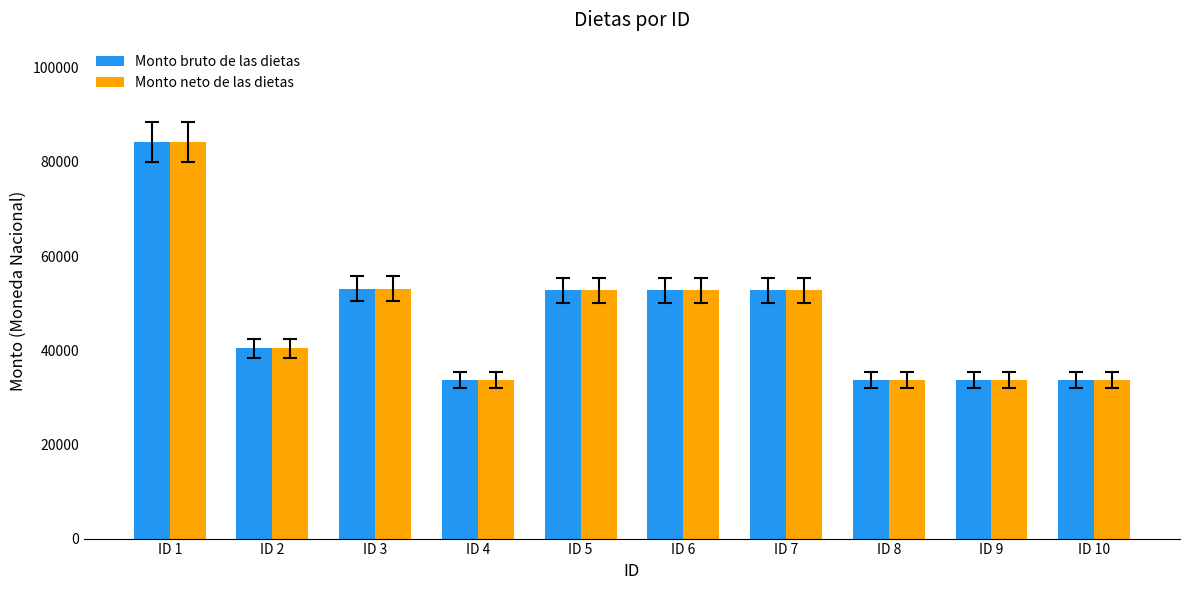

At how many categories does at least one series exceed 49057?

5